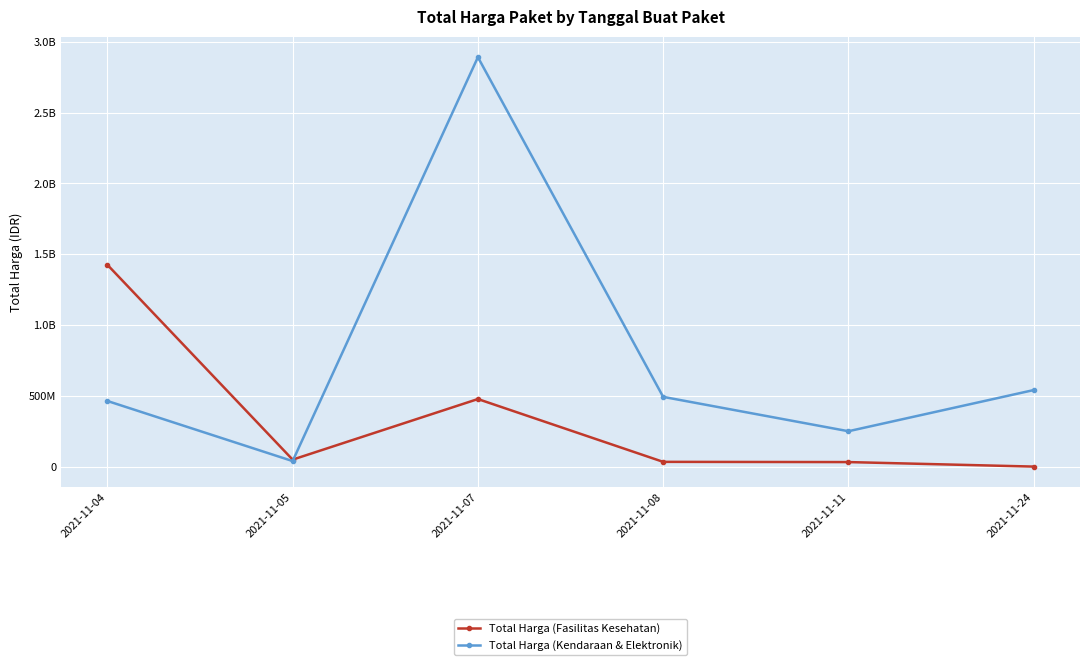

Which category has the highest value in the Total Harga (Kendaraan & Elektronik) series?

2021-11-07